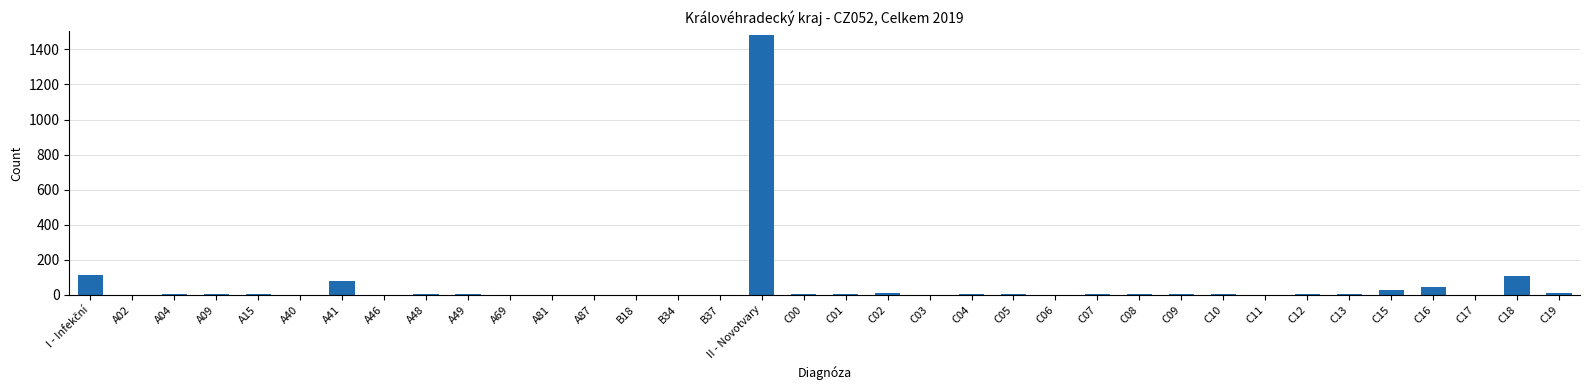

What is the ratio of the value at A04 to the value at A15?

1.7